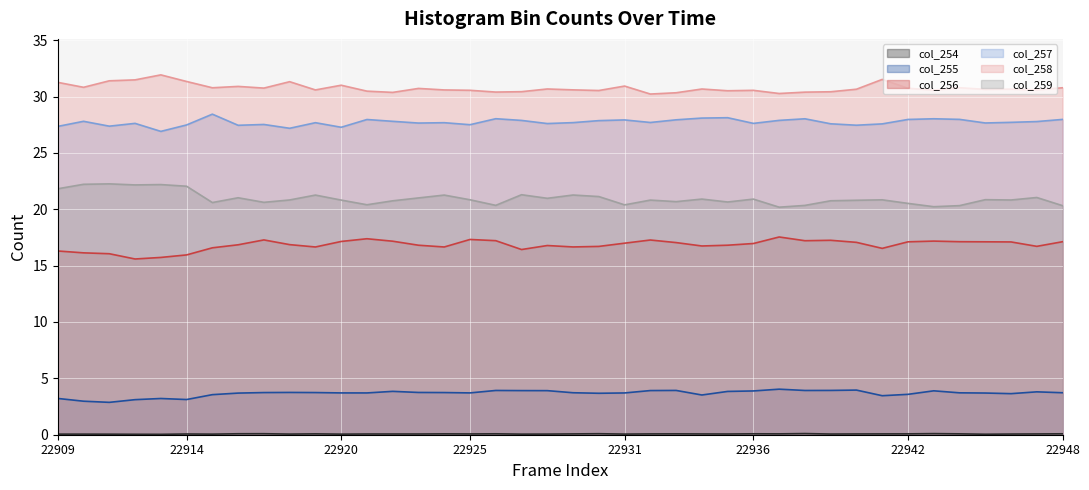

At which category is the sum across all series the highest?

22937